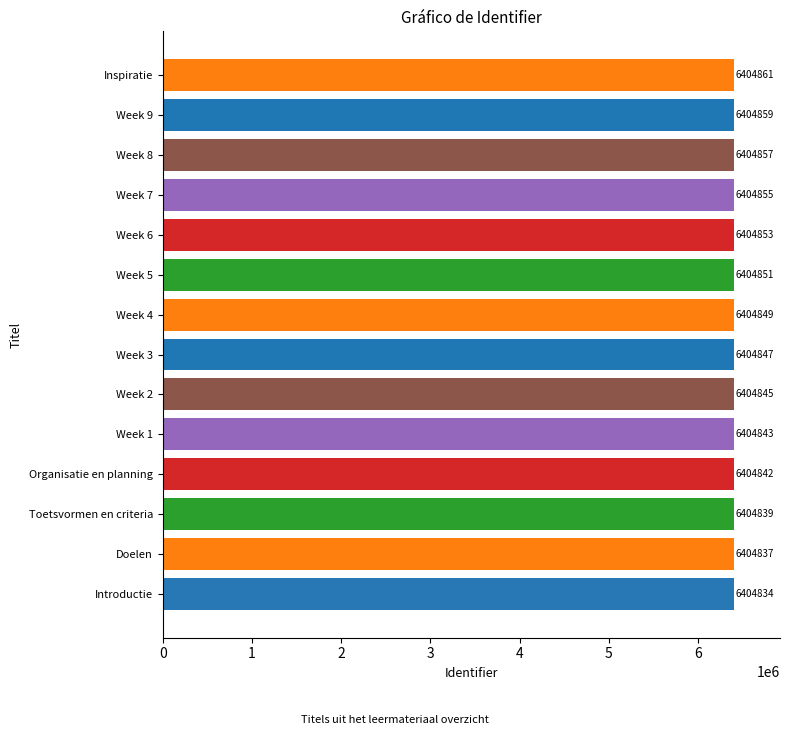

Reading bottom to top, transcribe all the data shown in this chart.

Introductie=6404834	Doelen=6404837	Toetsvormen en criteria=6404839	Organisatie en planning=6404842	Week 1=6404843	Week 2=6404845	Week 3=6404847	Week 4=6404849	Week 5=6404851	Week 6=6404853	Week 7=6404855	Week 8=6404857	Week 9=6404859	Inspiratie=6404861